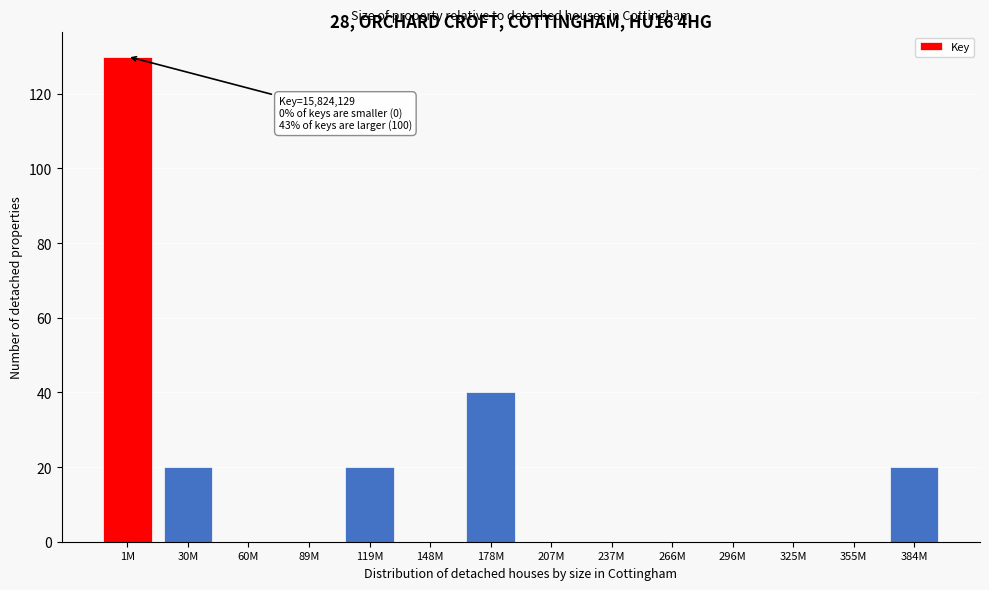

Reading right to left, list all the values displayed in this chart.

384M=20	355M=0	325M=0	296M=0	266M=0	237M=0	207M=0	178M=40	148M=0	119M=20	89M=0	60M=0	30M=20	1M=130